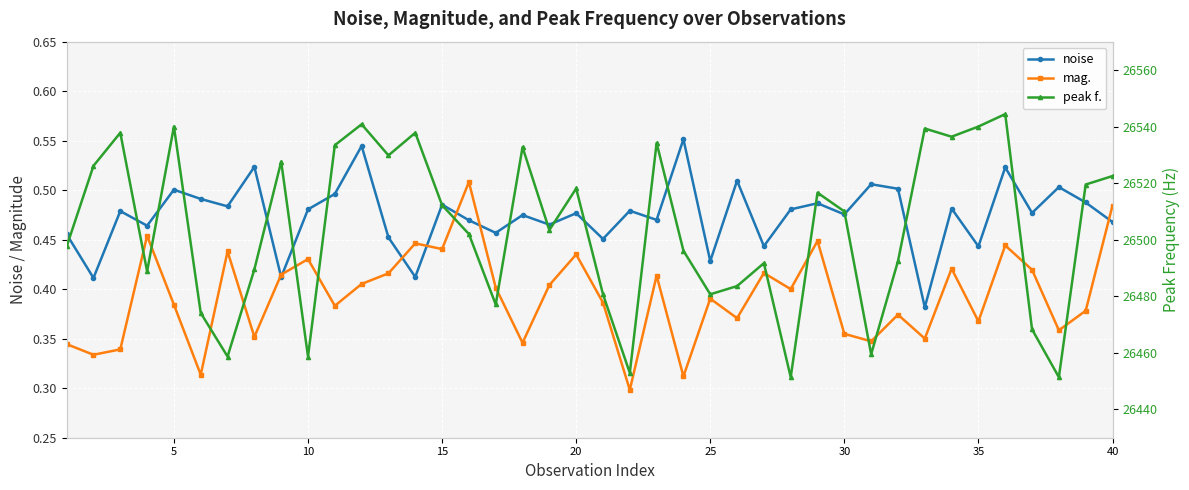

What are all the series names shown in the legend?

noise, mag., peak f.